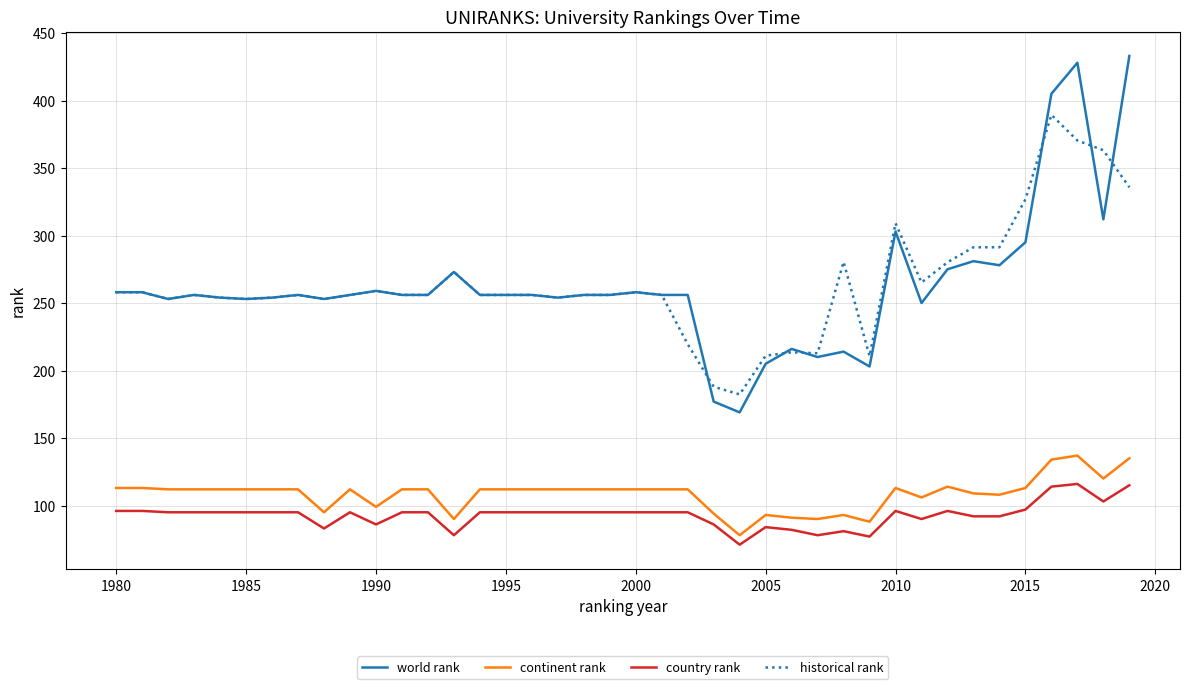

List the series in order of their peak value, lowest first.

country rank, continent rank, historical rank, world rank